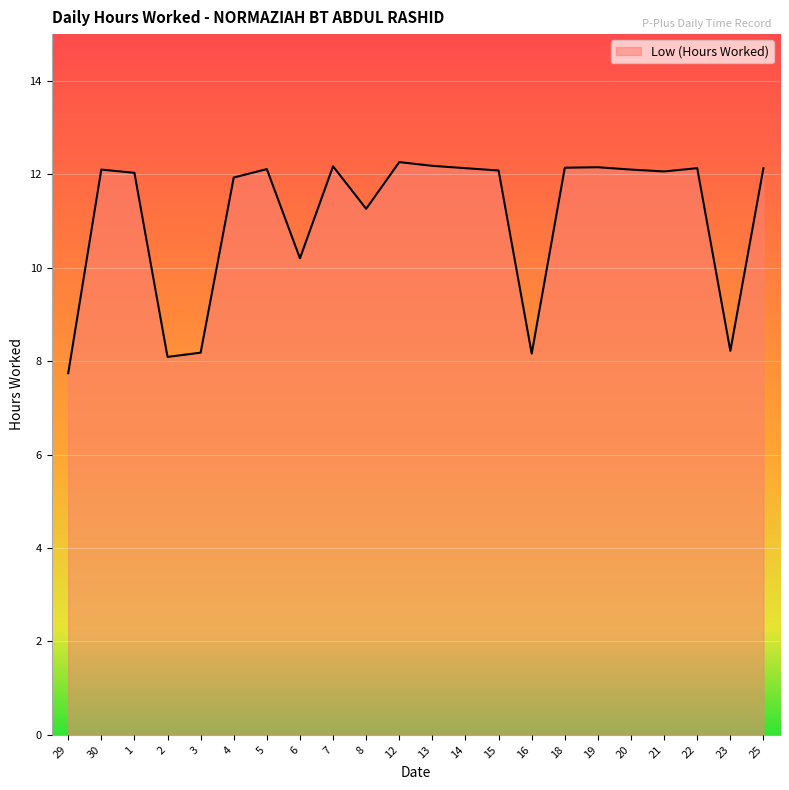

The value at 4 is 20.0. True or false?

False